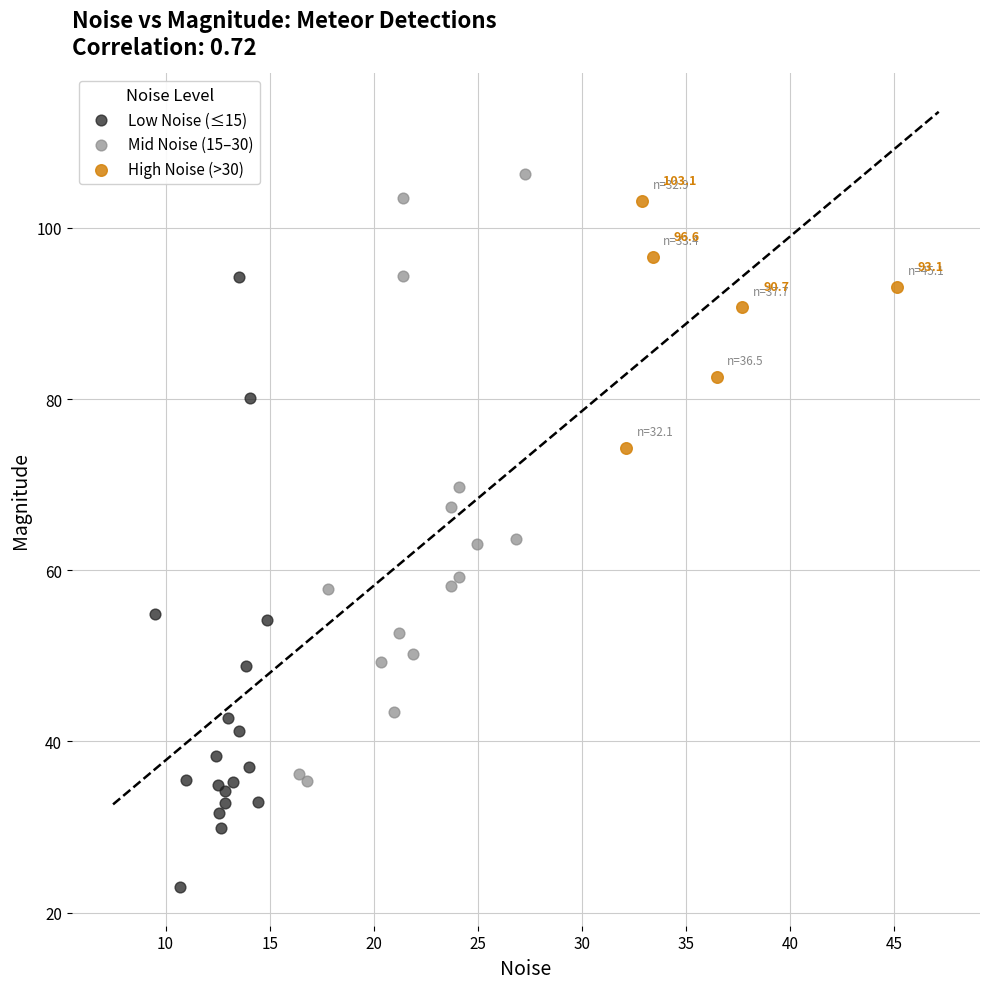

Which series contains the lowest Y value?

Low Noise (≤15)